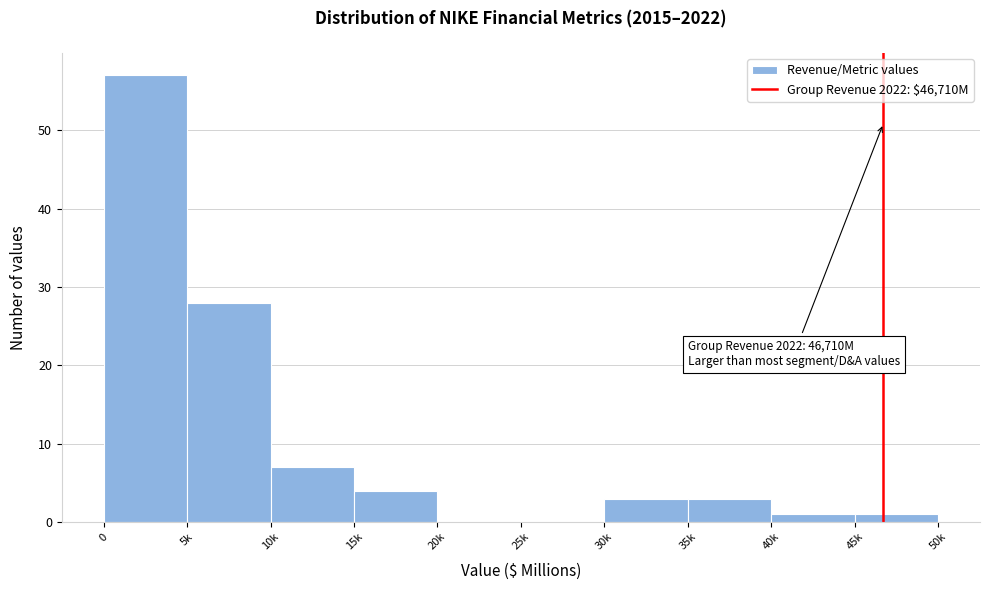

Reading right to left, transcribe all the data shown in this chart.

45k=1	40k=1	35k=3	30k=3	25k=0	20k=0	15k=4	10k=7	5k=28	0=57